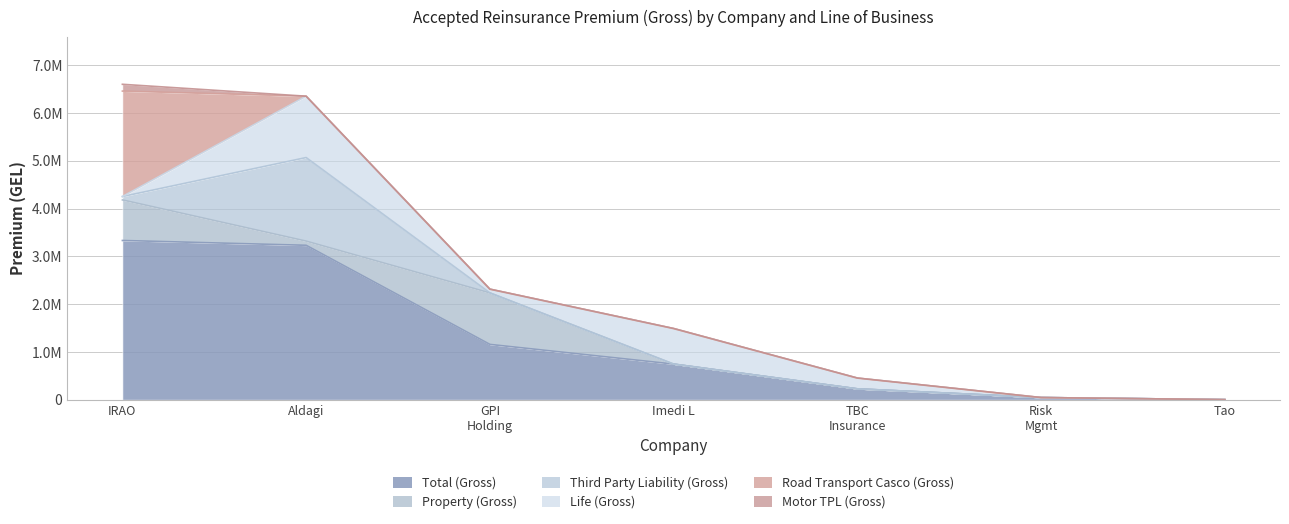

The value of Motor TPL (Gross) at JSC Risk Management and Insurance Company is -99223.8. True or false?

False